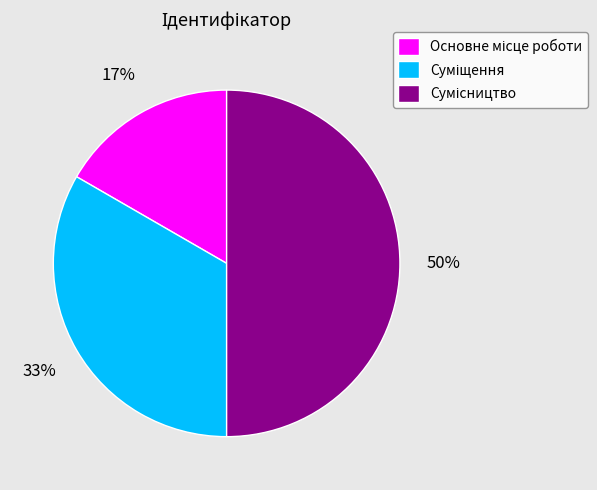

To the nearest percent, what is the average slice percentage?

33%